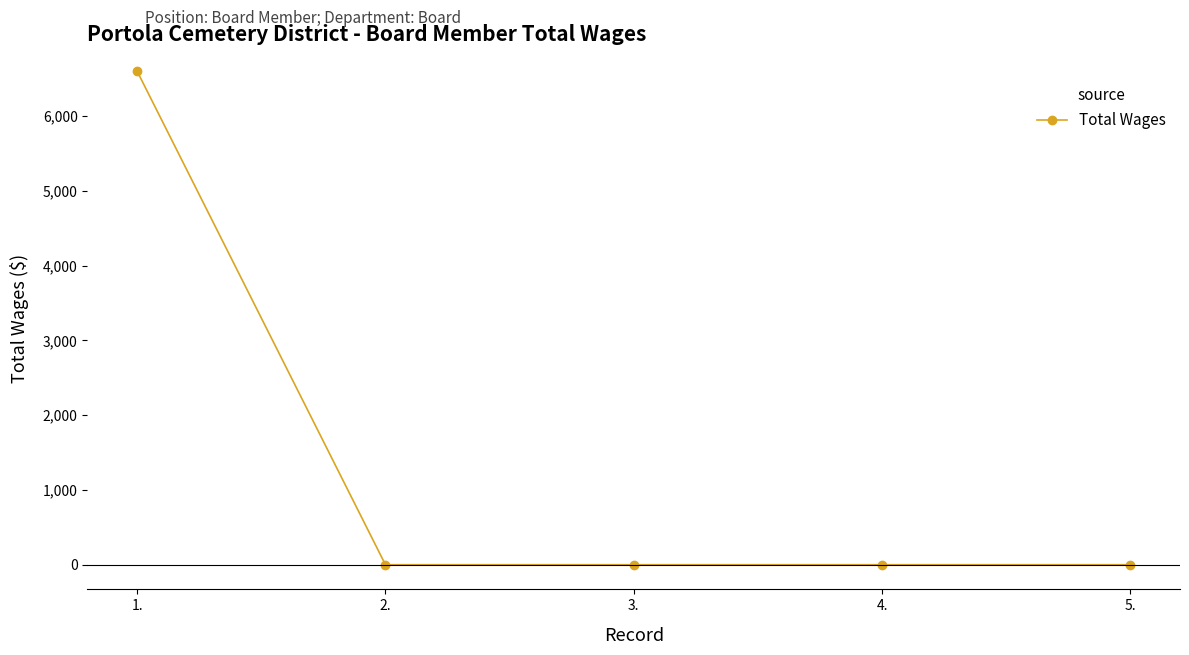

What is the label of the 2nd point from the left?

2.